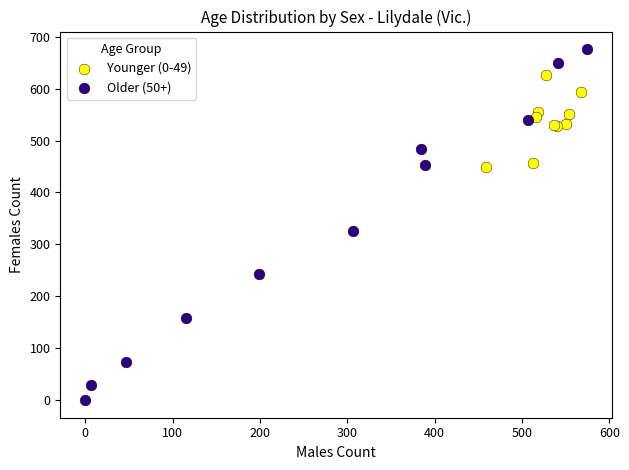

Which series reaches the maximum Y coordinate?

Older (50+)